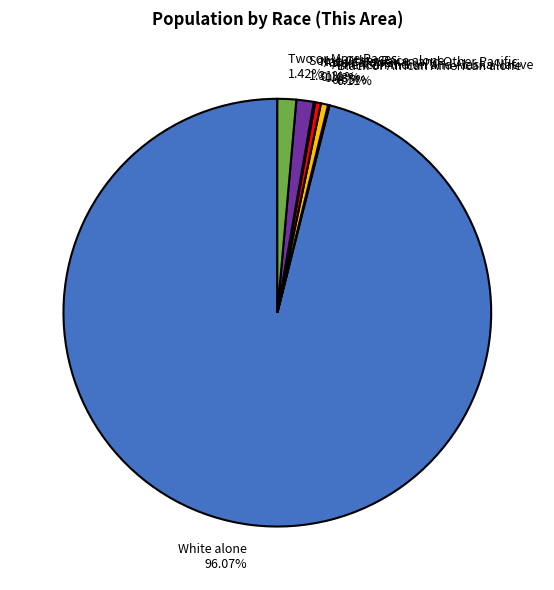

What is the largest slice in the pie chart?

White alone